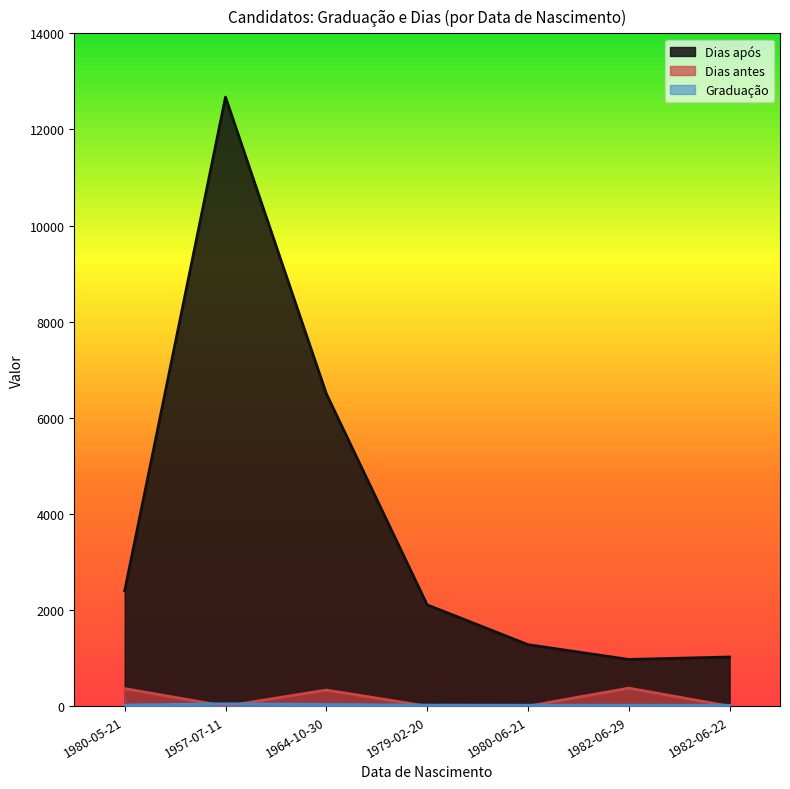

What is the label of the 3rd point from the left?

1964-10-30